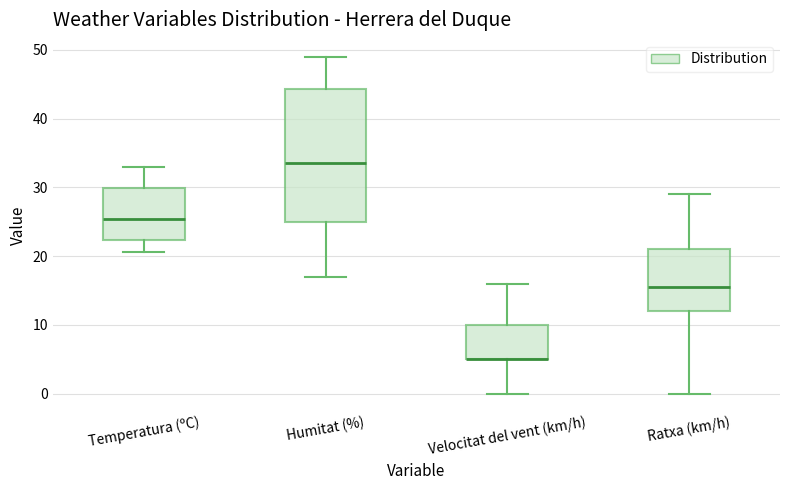

Which box is the tallest, from its lower edge to its upper edge?

Humitat (%)